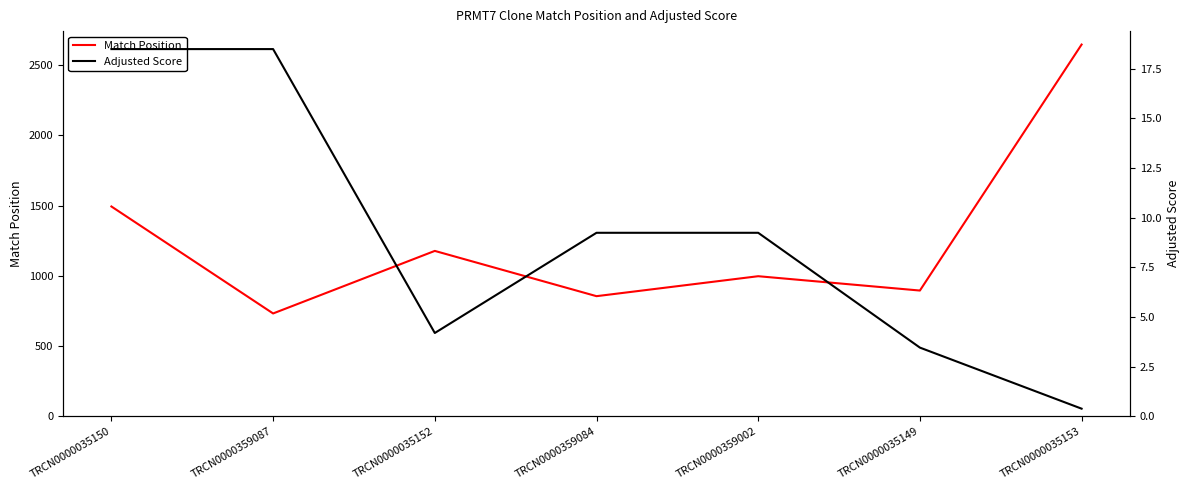

The Match Position series shows 2646.0 at TRCN0000035153. True or false?

True